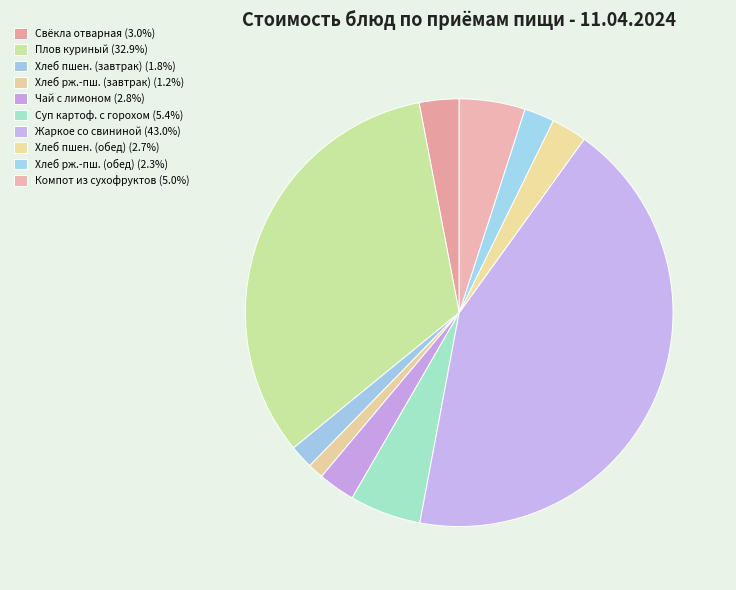

How many slices are in this pie chart?

10